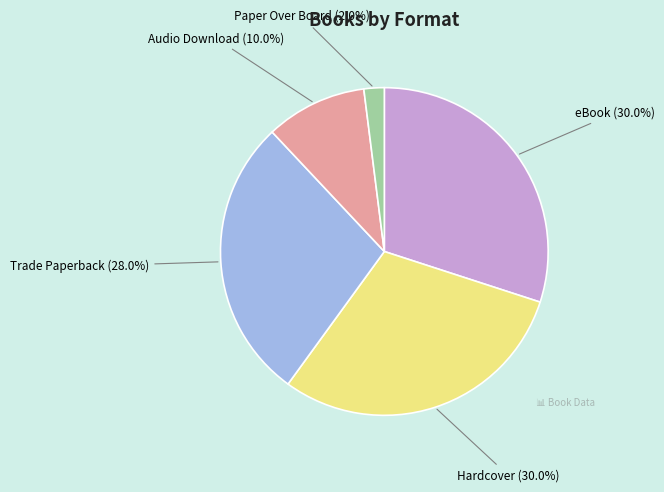

Is there any slice that represents more than half of the pie?

No